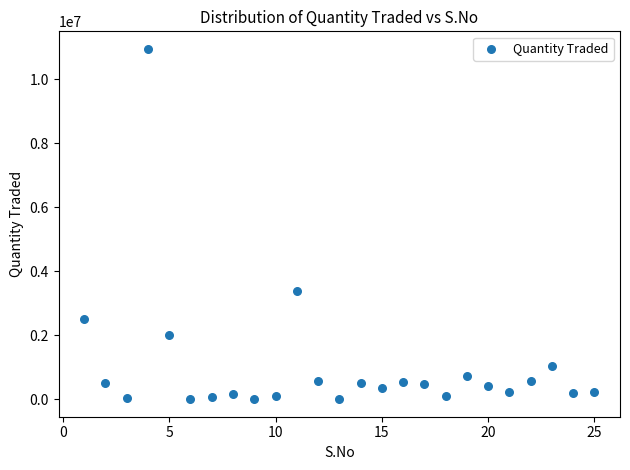

What Y value in the scatter plot is closest to 5479344?

3393318.8